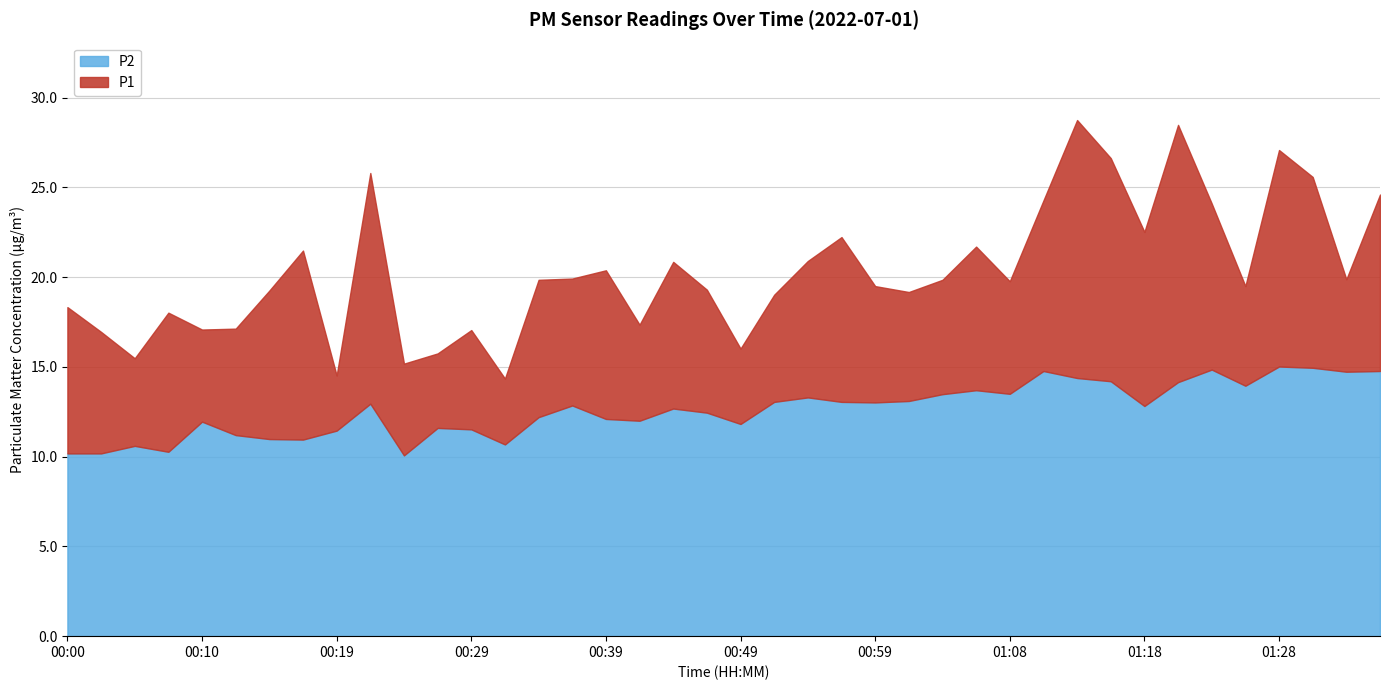

True or false: P2 and P1 intersect in this chart.

False